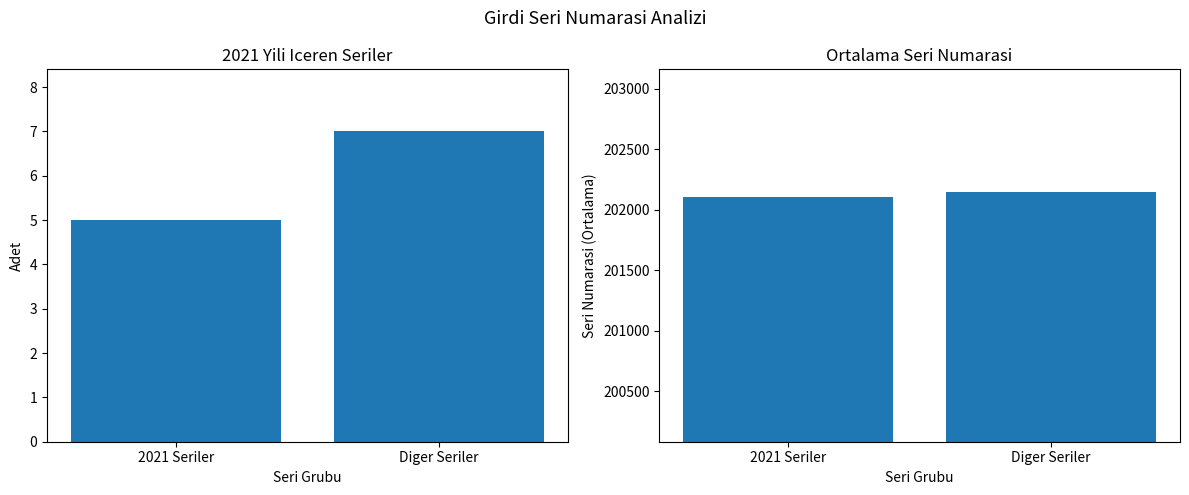

What position from the right is Diger Seriler?

1